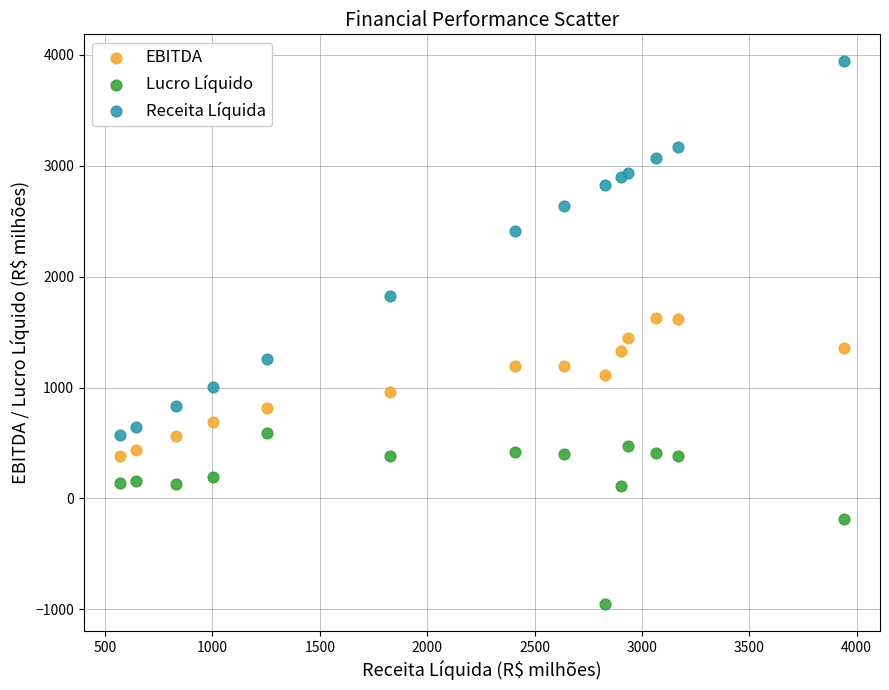

What is the X range (max minus min) for the scatter plot?

3370.1